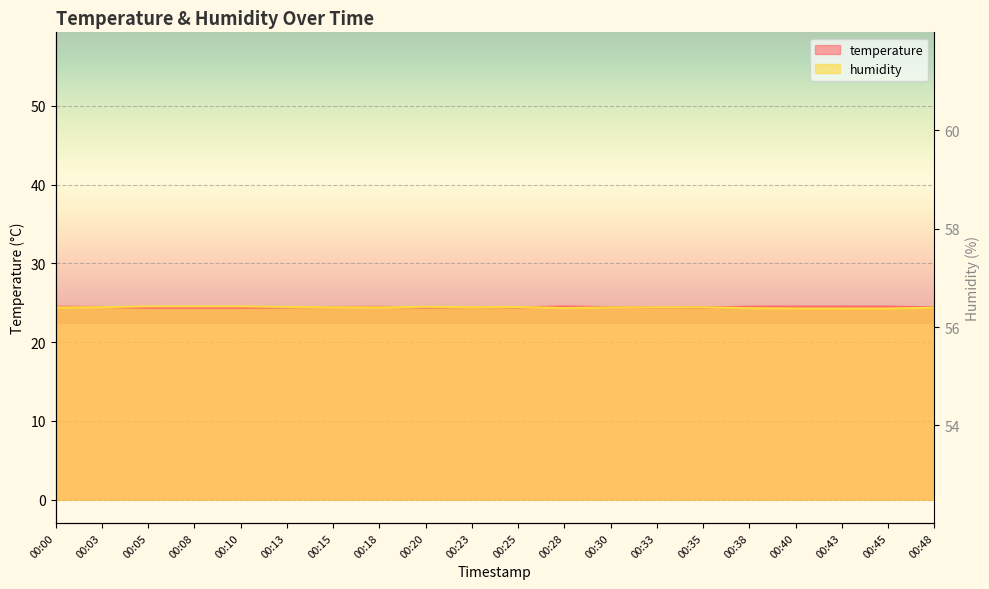

Where is humidity nearest to the value 24?

00:45